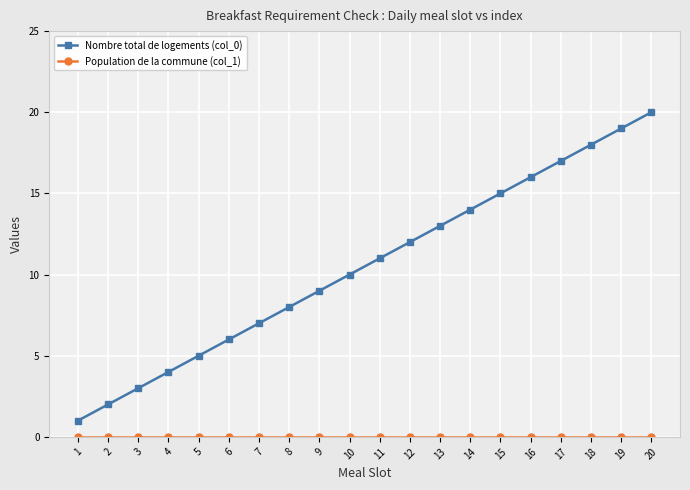

Which series has the largest total across all categories?

Nombre total de logements (col_0)